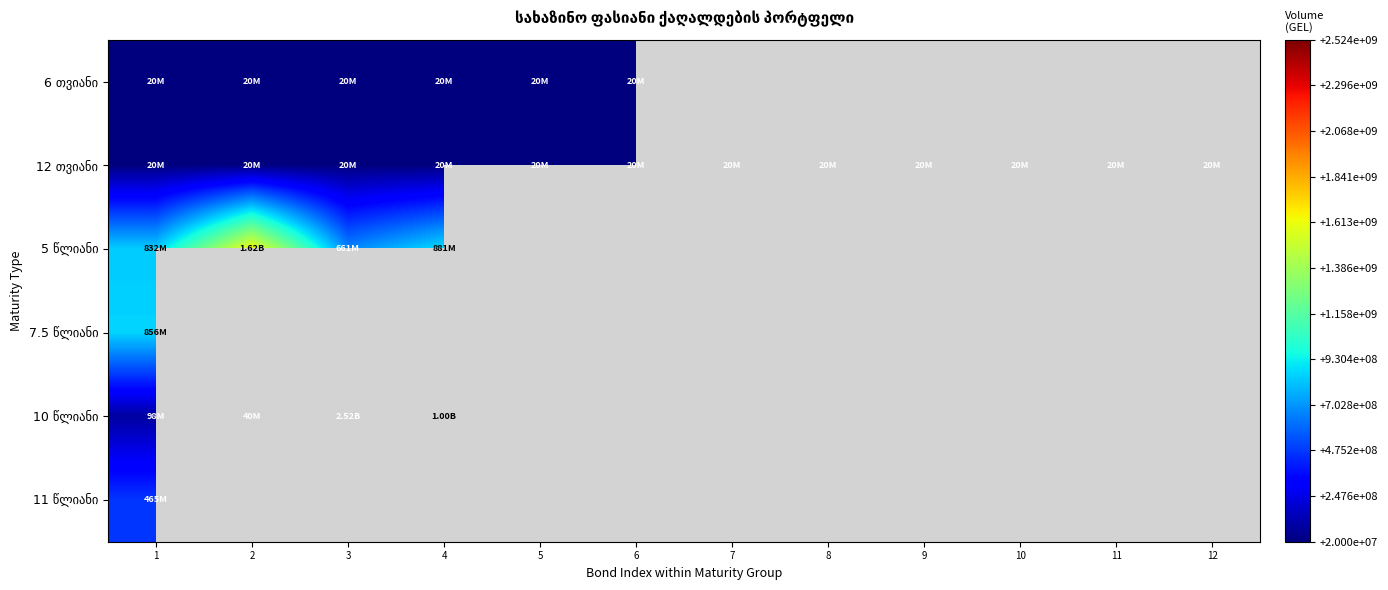

What is the approximate value of 6 თვიანი at 6?

20000000.0